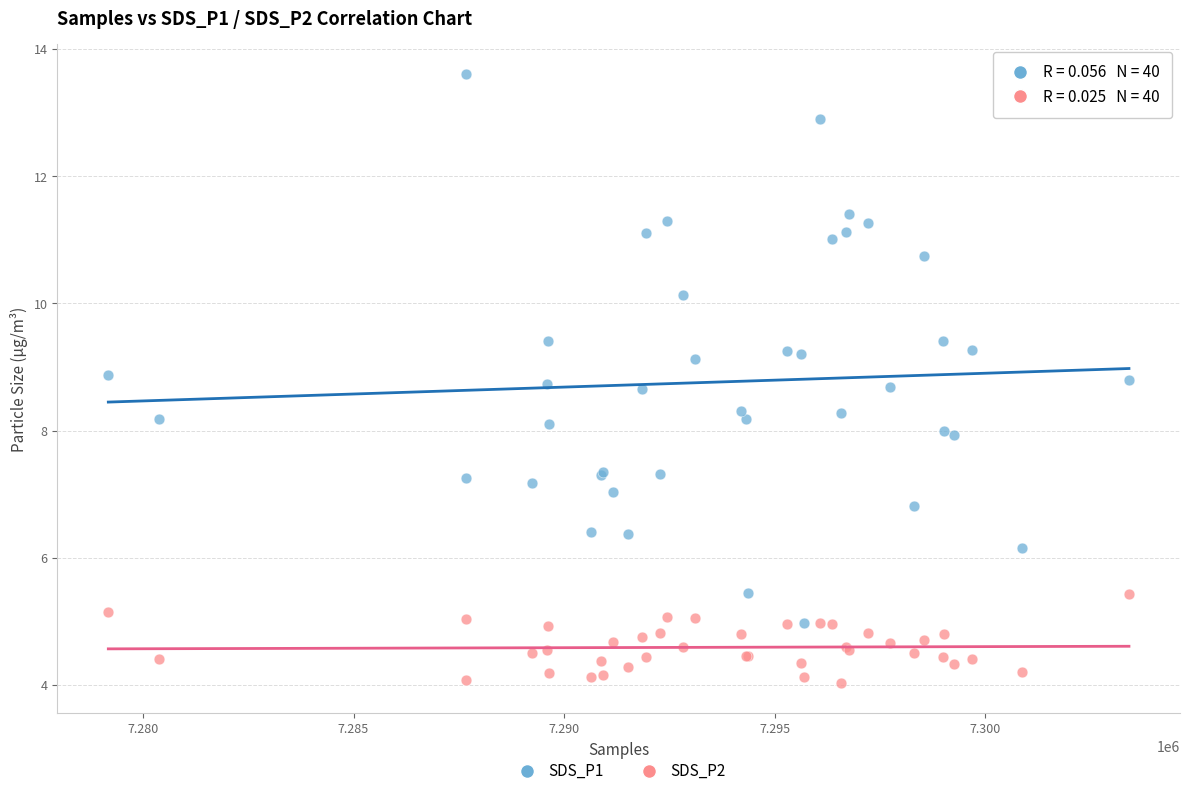

Which series has the widest spread of Y values?

SDS_P1